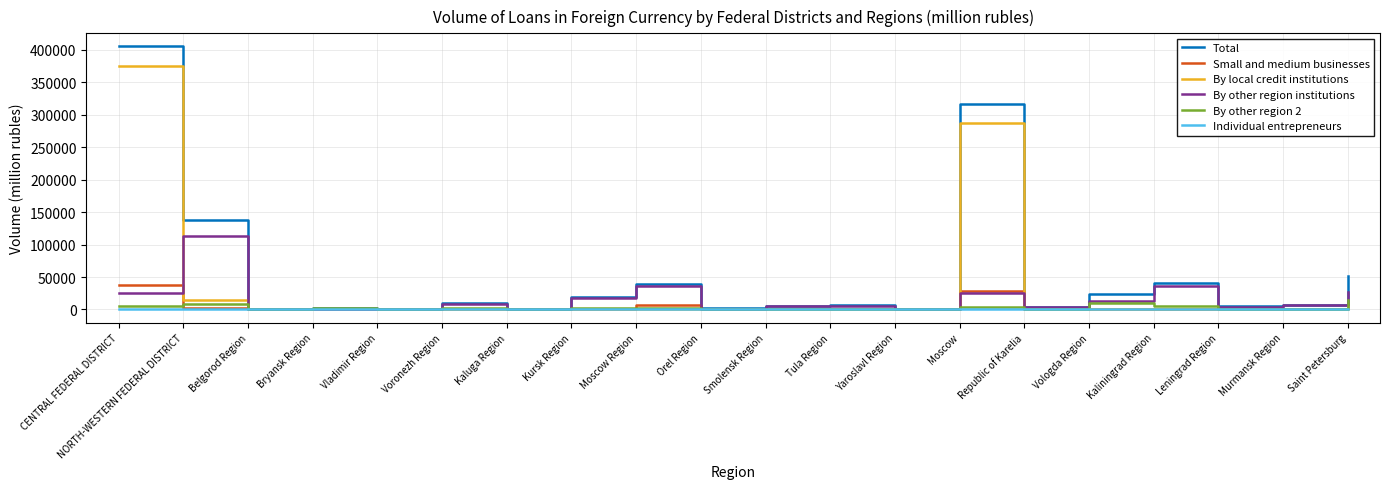

True or false: By other region 2 has a value of 9893 at Vologda Region.

True